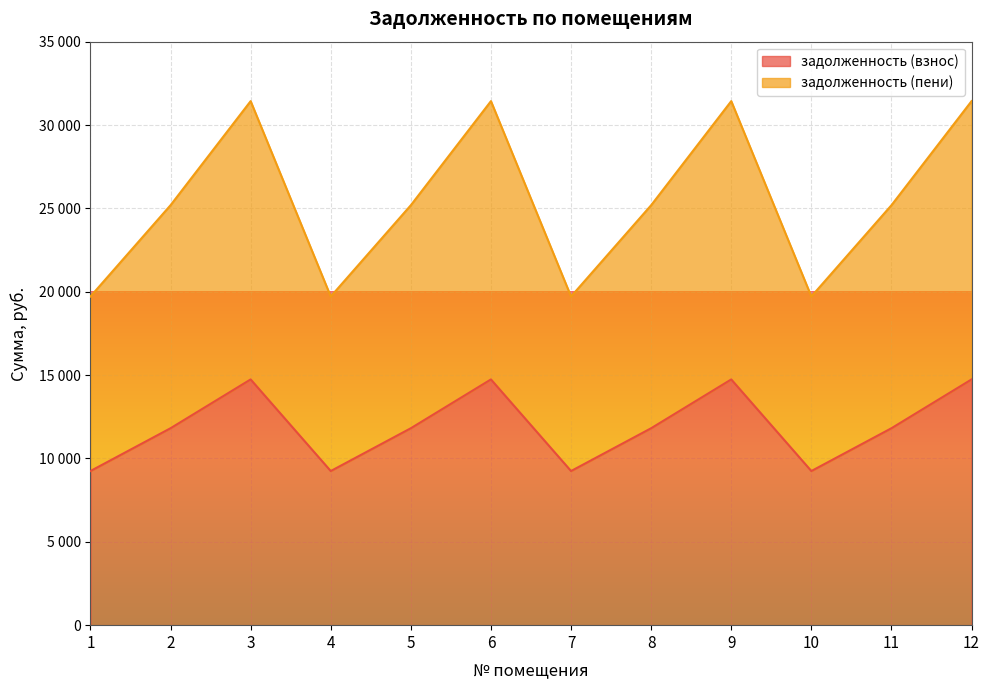

True or false: задолженность (пени) and задолженность (взнос) intersect in this chart.

False